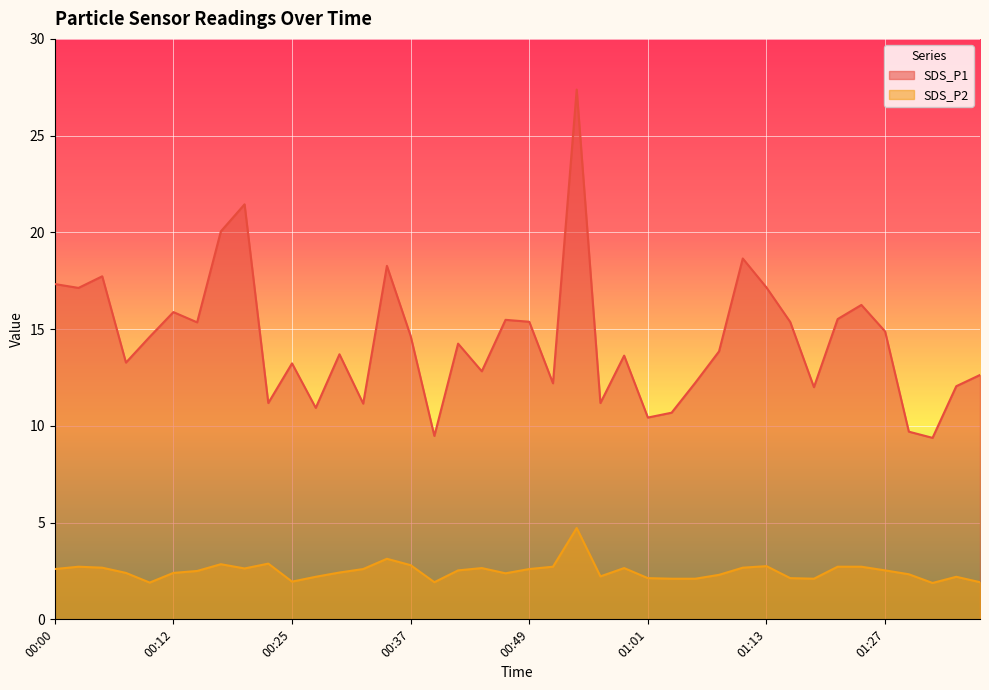

What is the value of the SDS_P2 point at the 38th from the left?

1.9